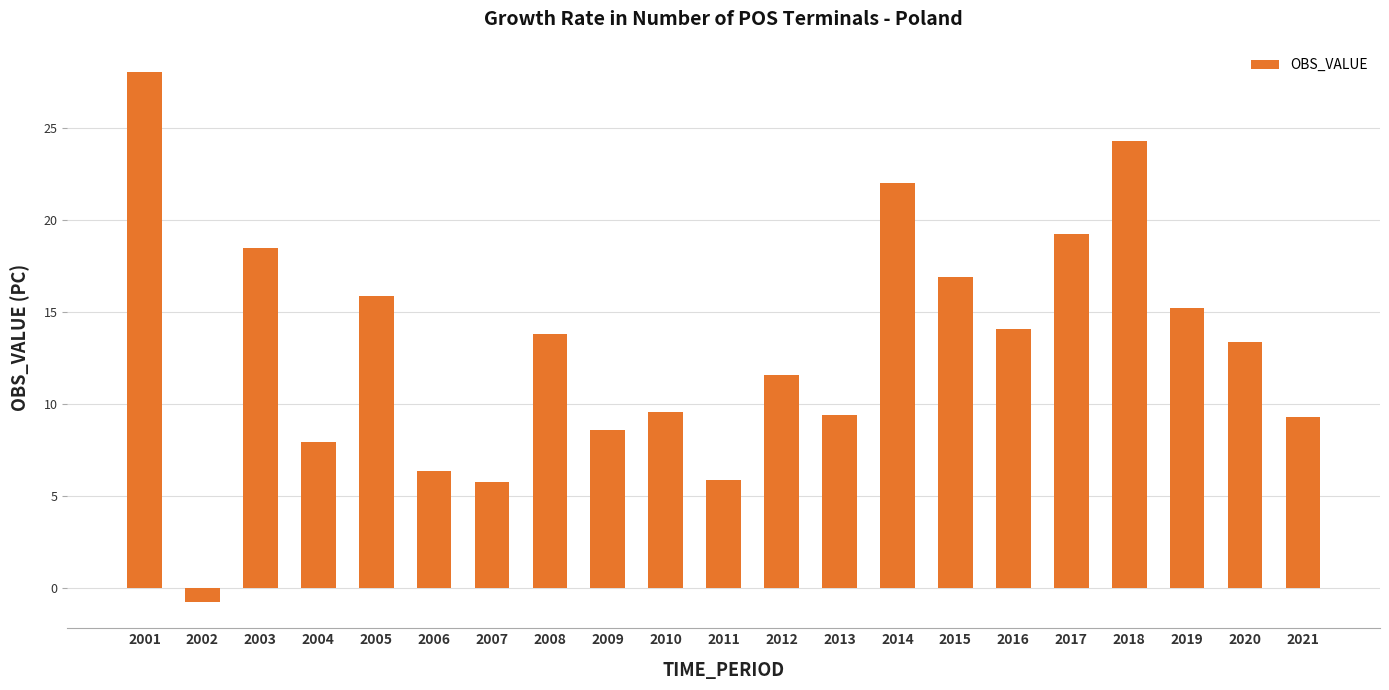

Count the number of values greater than 13.

11